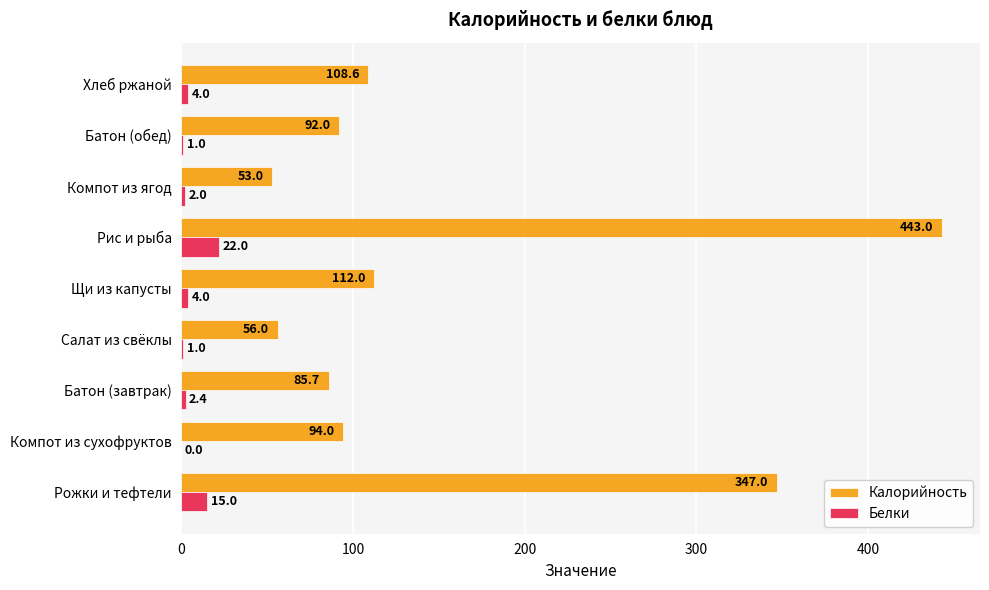

Which series has the largest total across all categories?

Калорийность